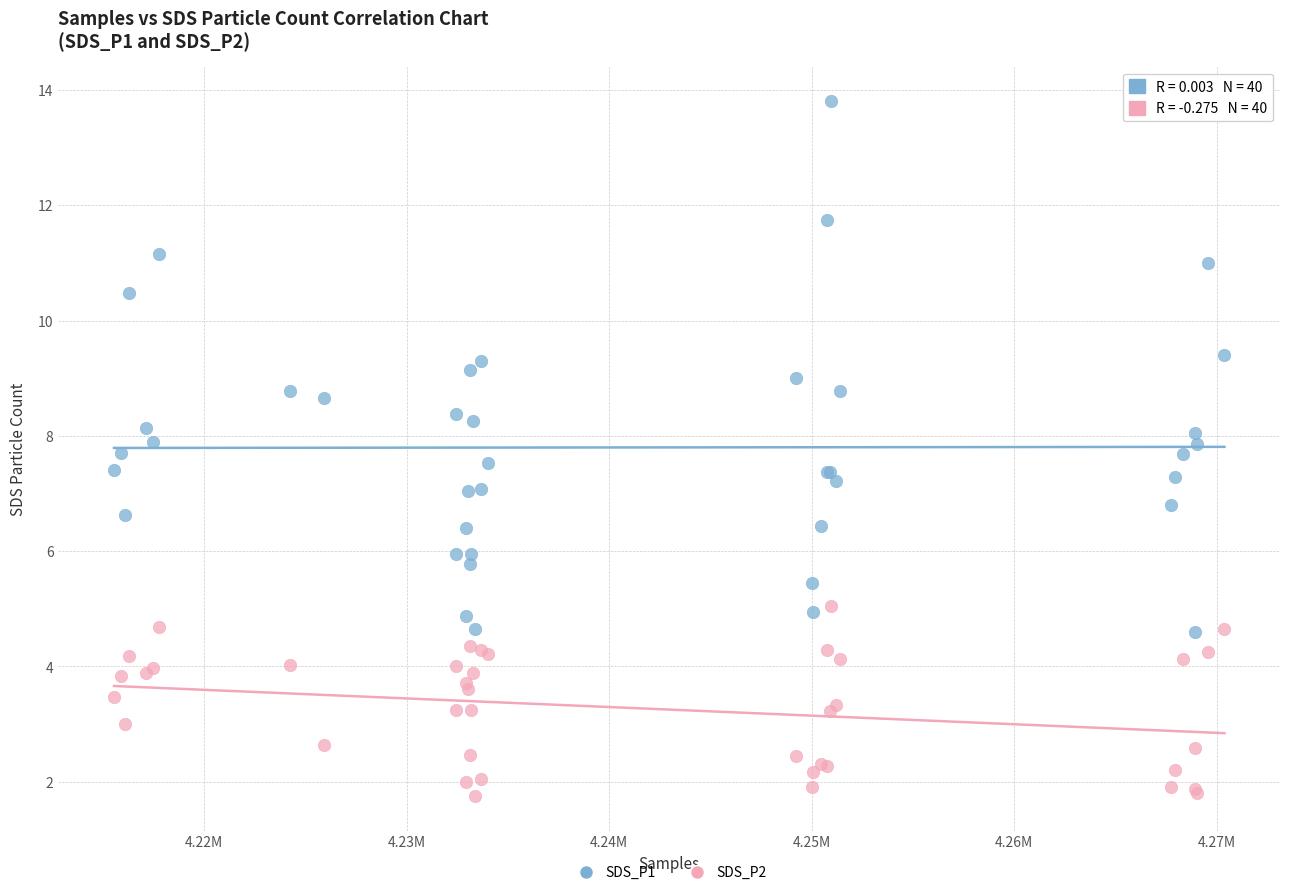

Which series reaches the maximum Y coordinate?

SDS_P1